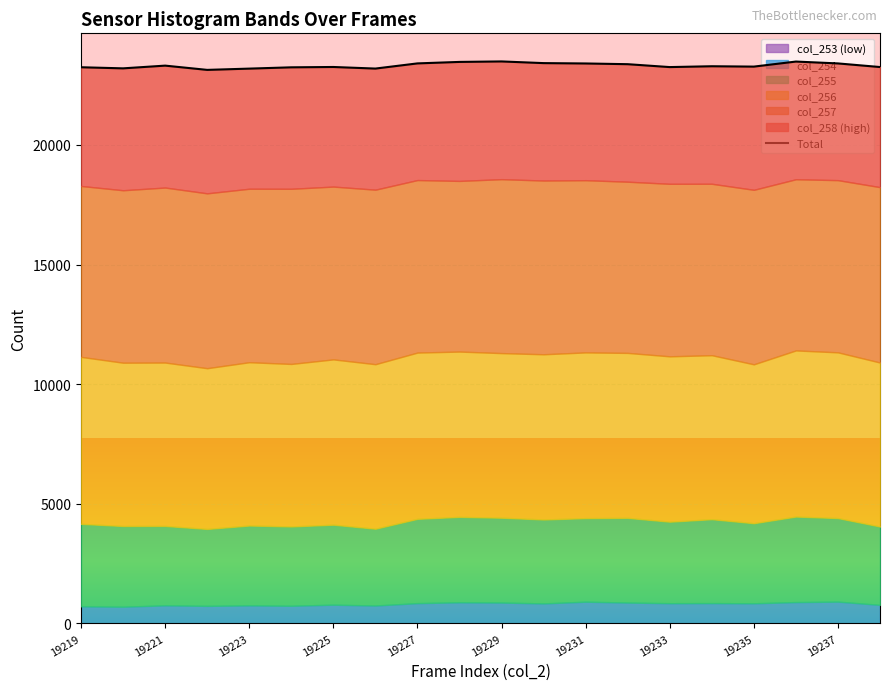

How many lines are shown in the chart?

1